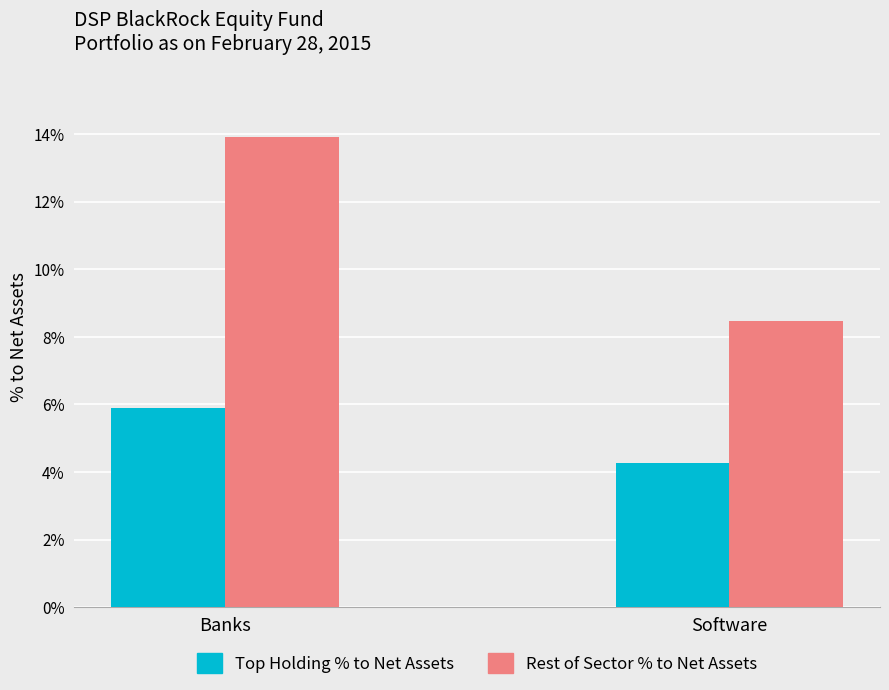

At which label is Top Holding % to Net Assets closest to 5?

Software